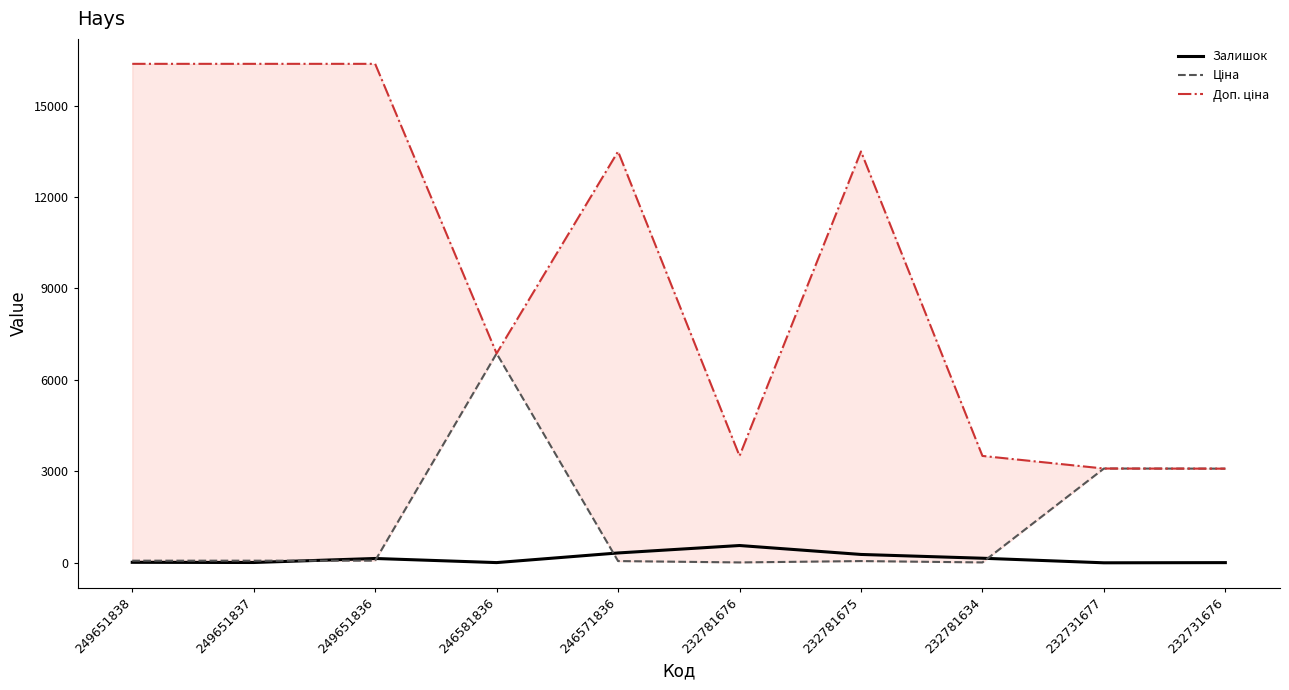

How many lines are shown in the chart?

3